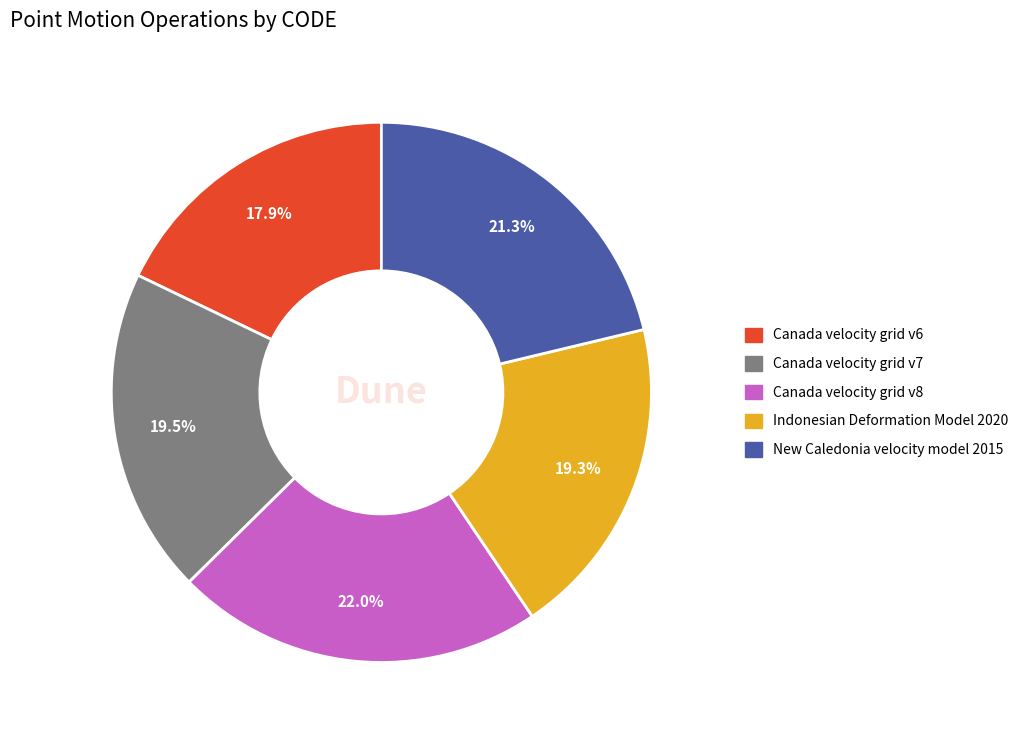

Which has a higher value, Indonesian Deformation Model 2020 or New Caledonia velocity model 2015?

New Caledonia velocity model 2015